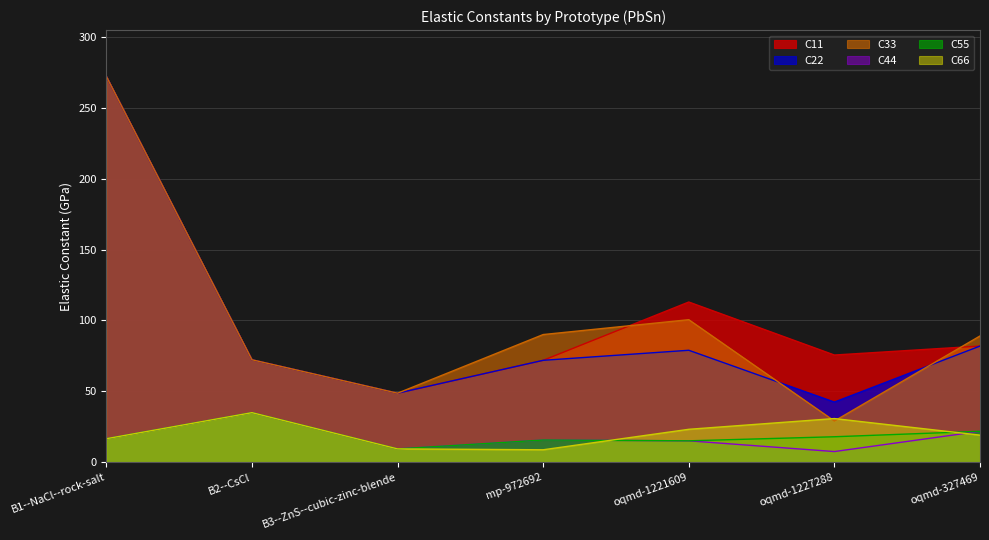

How many lines are shown in the chart?

6